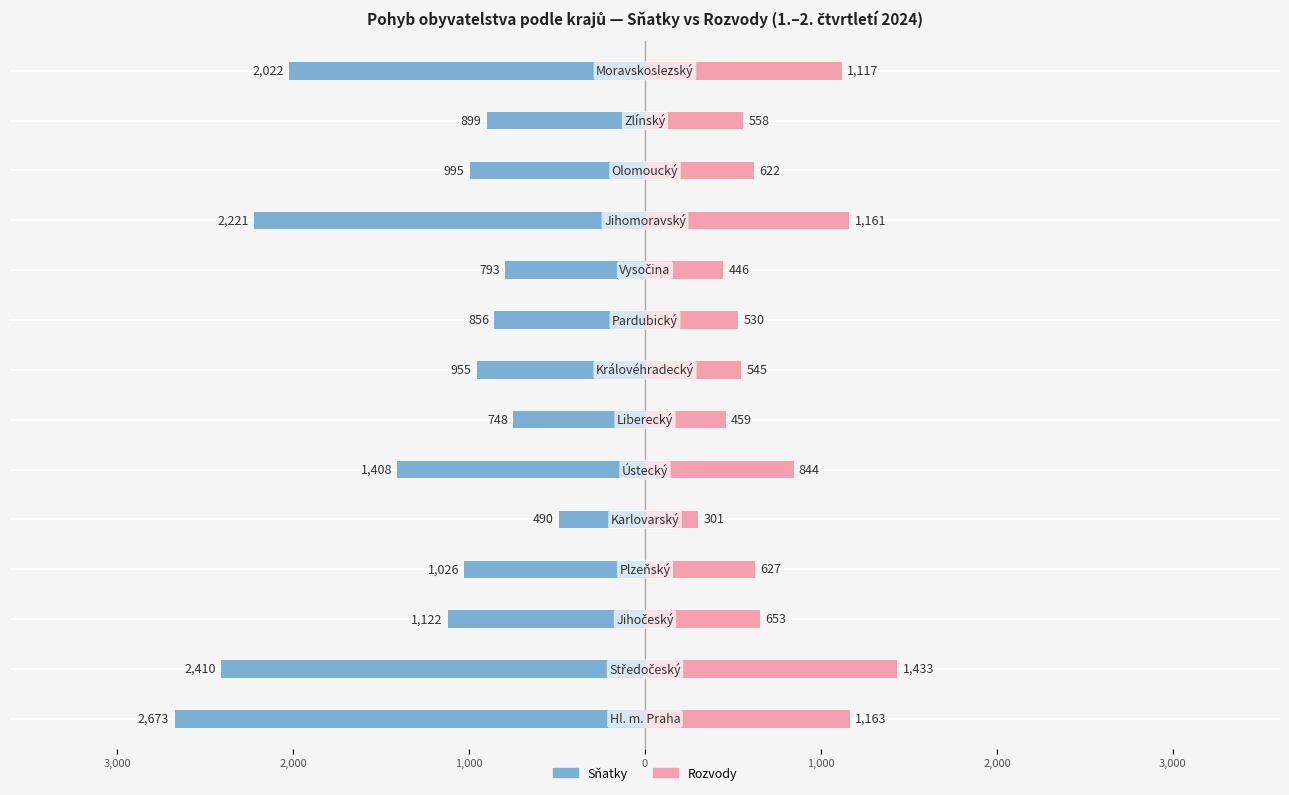

True or false: Sňatky has a value of -1408 at 1,000.

True